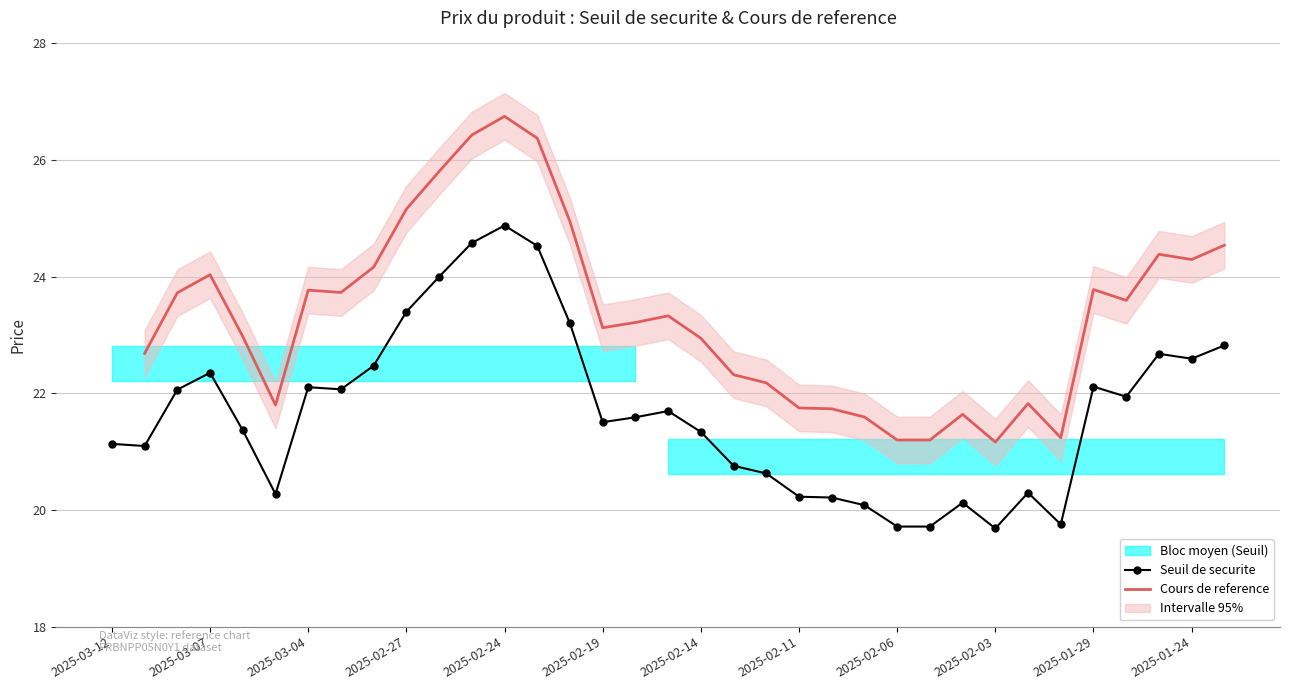

The Seuil de securite series shows 31.4 at 2025-02-14. True or false?

False